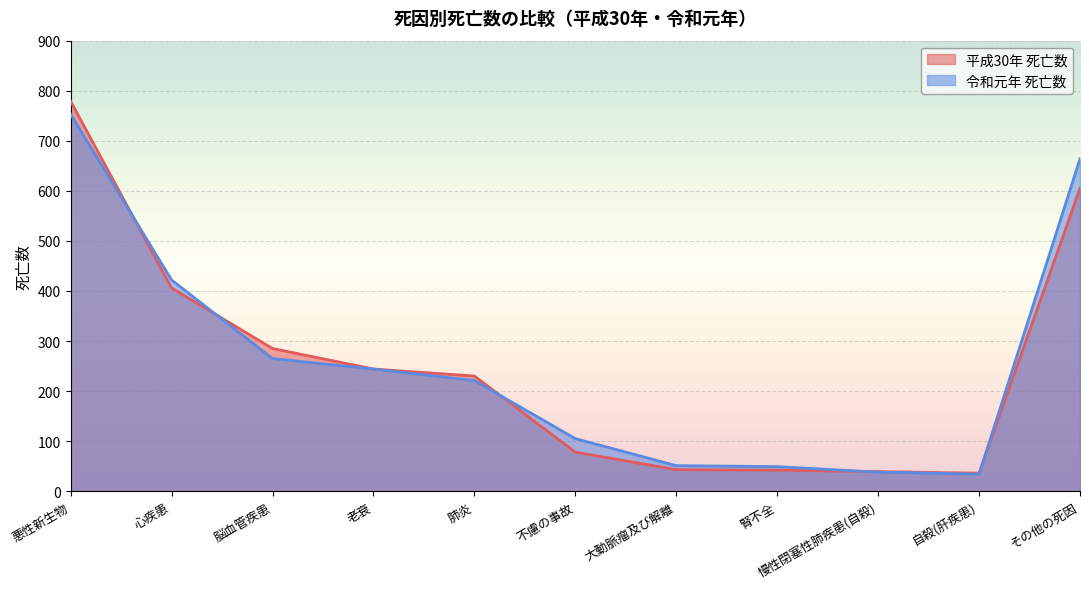

How many data points in 令和元年 死亡数 are less than 221?

5